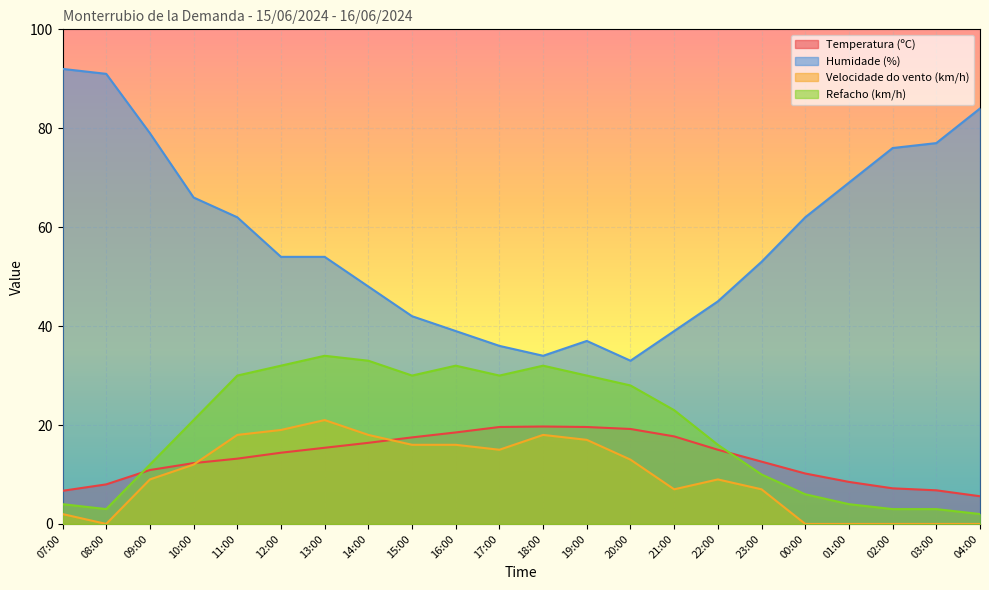

List the labels in order of Velocidade do vento (km/h) value, largest first.

13:00, 12:00, 11:00, 14:00, 18:00, 19:00, 15:00, 16:00, 17:00, 20:00, 10:00, 09:00, 22:00, 21:00, 23:00, 07:00, 08:00, 00:00, 01:00, 02:00, 03:00, 04:00